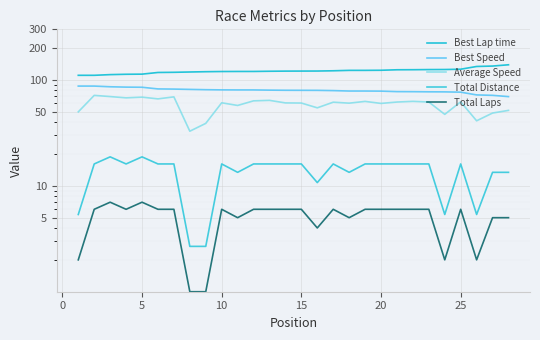

True or false: Total Laps and Total Distance intersect in this chart.

False